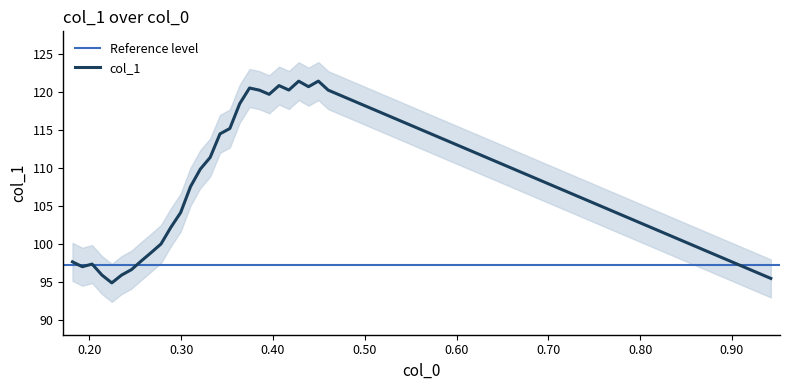

What is the average value?

108.4